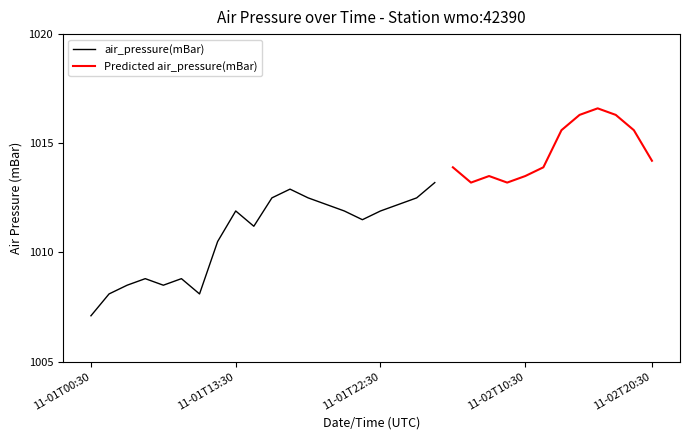

Is it true that the value at 11-02T15:30 is 1016.3?

True